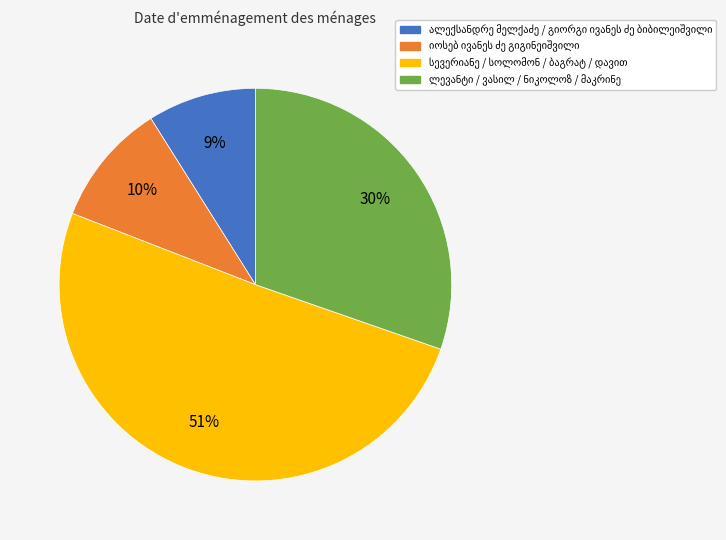

Is there a majority slice in this chart?

Yes